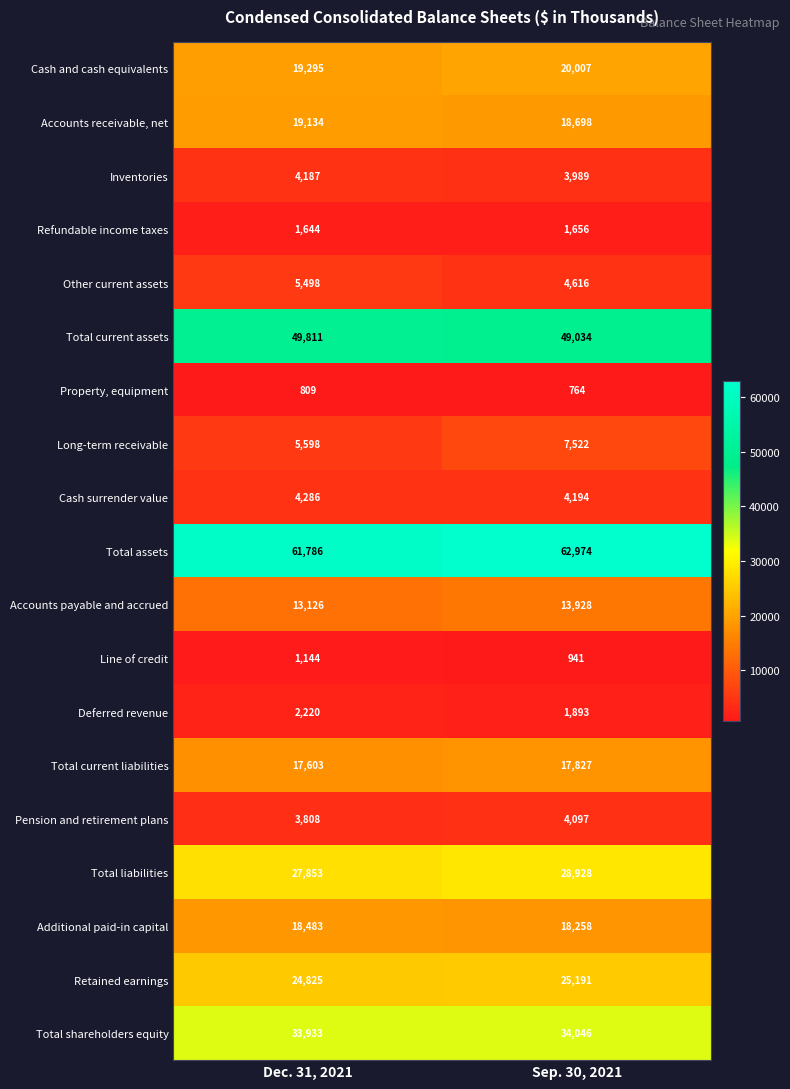

What is the difference between the maximum and minimum values in the Property, equipment series?

45